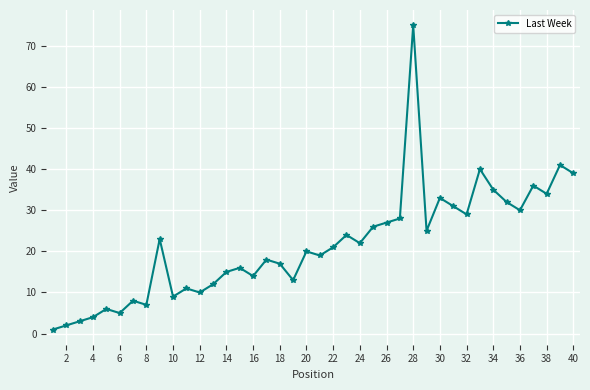

True or false: there are more than 1 points higher than both neighbors.

True